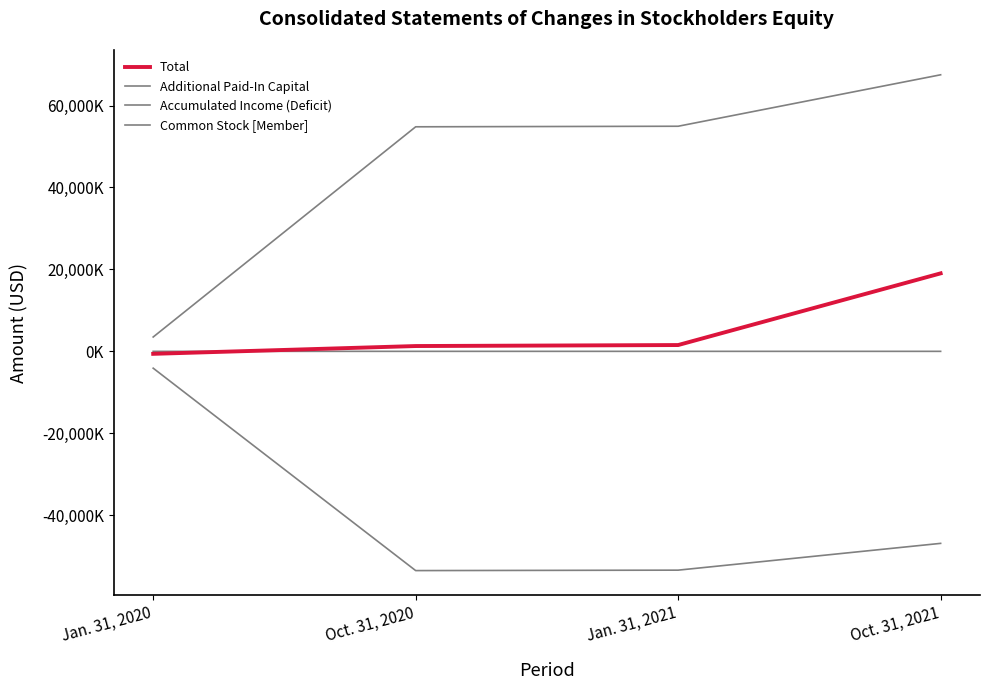

Which category has the highest value in the Accumulated Income (Deficit) series?

Jan. 31, 2020